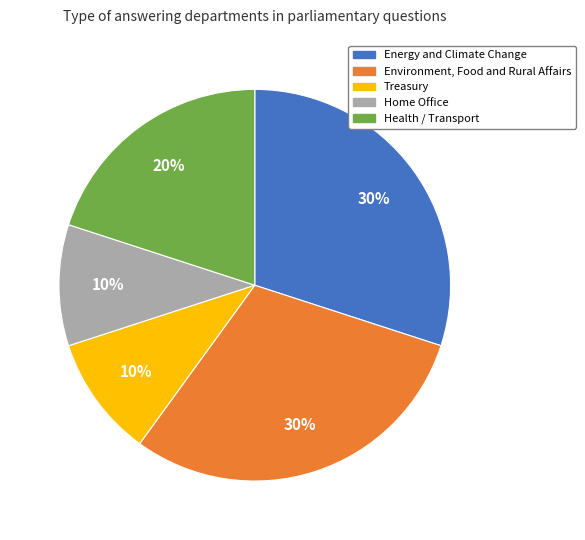

Is there a majority slice in this chart?

No